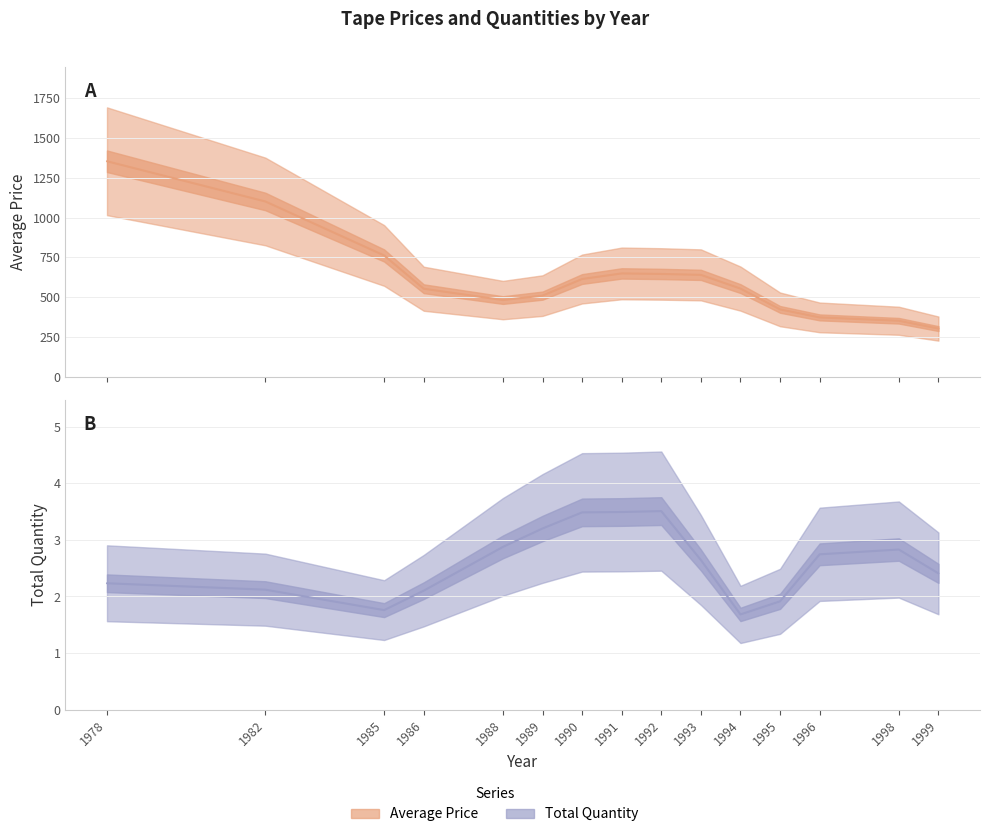

At how many categories does at least one series exceed 988?

2